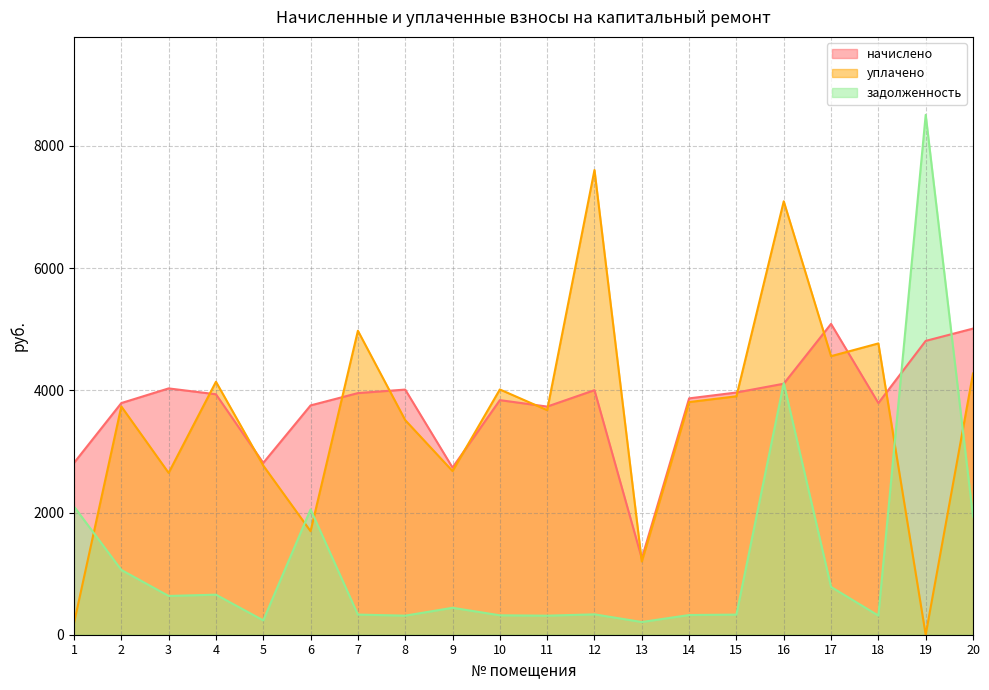

Reading left to right, what are all the values shown in this chart?

начислено: 2812.8	3792.0	4032.0	3936.0	2812.8	3753.6	3955.2	4012.8	2736.0	3840.0	3734.4	4003.2	1248.0	3868.8	3964.8	4108.8	5088.0	3792.0	4809.6	5011.2
уплачено: 190.0	3737.0	2649.2	4141.0	2769.0	1694.0	4975.7	3512.6	2679.0	4014.6	3676.3	7606.6	1198.4	3808.3	3902.9	7095.0	4560.0	4768.4	0.0	4276.1
задолженность: 2098.5	1060.9	634.4	655.6	234.5	2051.1	329.6	312.1	441.0	318.0	311.6	333.6	208.0	322.4	329.1	4119.5	782.0	313.0	8509.6	1933.0